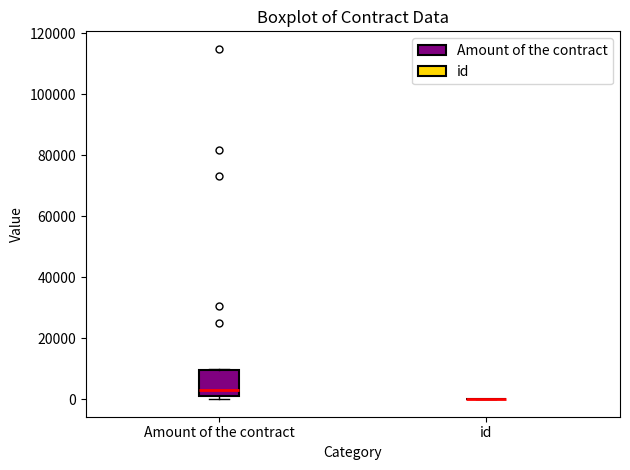

Reading left to right, transcribe this box plot: for each box, give where its median line is, the range the box spans, and where its two whiskers end, as read against the y-axis. The values are not printed on the chart, so give them approximately, as read against the axis.

Amount of the contract: median 2000 (just above the box's lower edge), box 2000 to 10000, whiskers 0 to 10000
id: box collapsed to a line at 0, whiskers 0 to 0